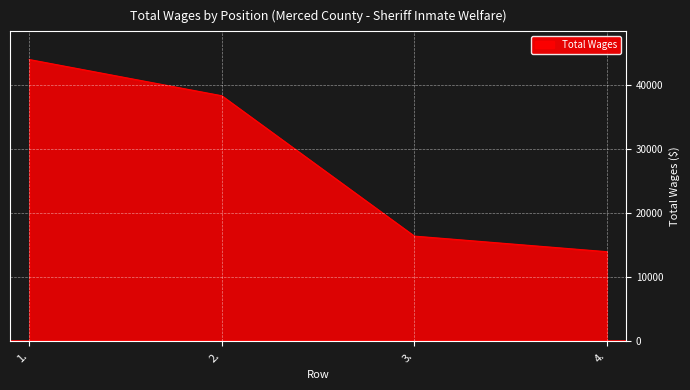

The chart shows a value of 16406 at 3.. True or false?

True